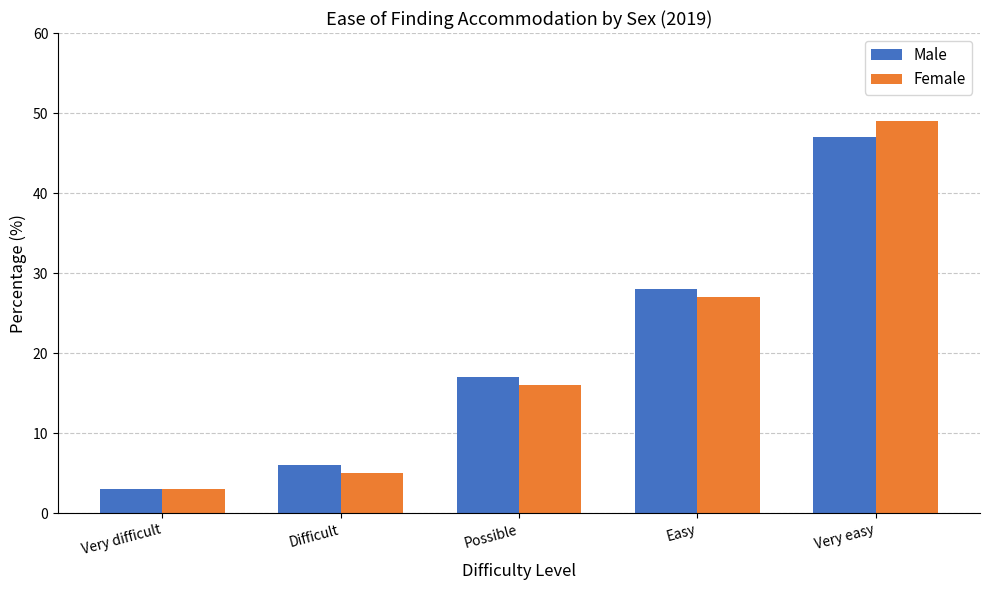

List the labels in order of Female value, largest first.

Very easy, Easy, Possible, Difficult, Very difficult